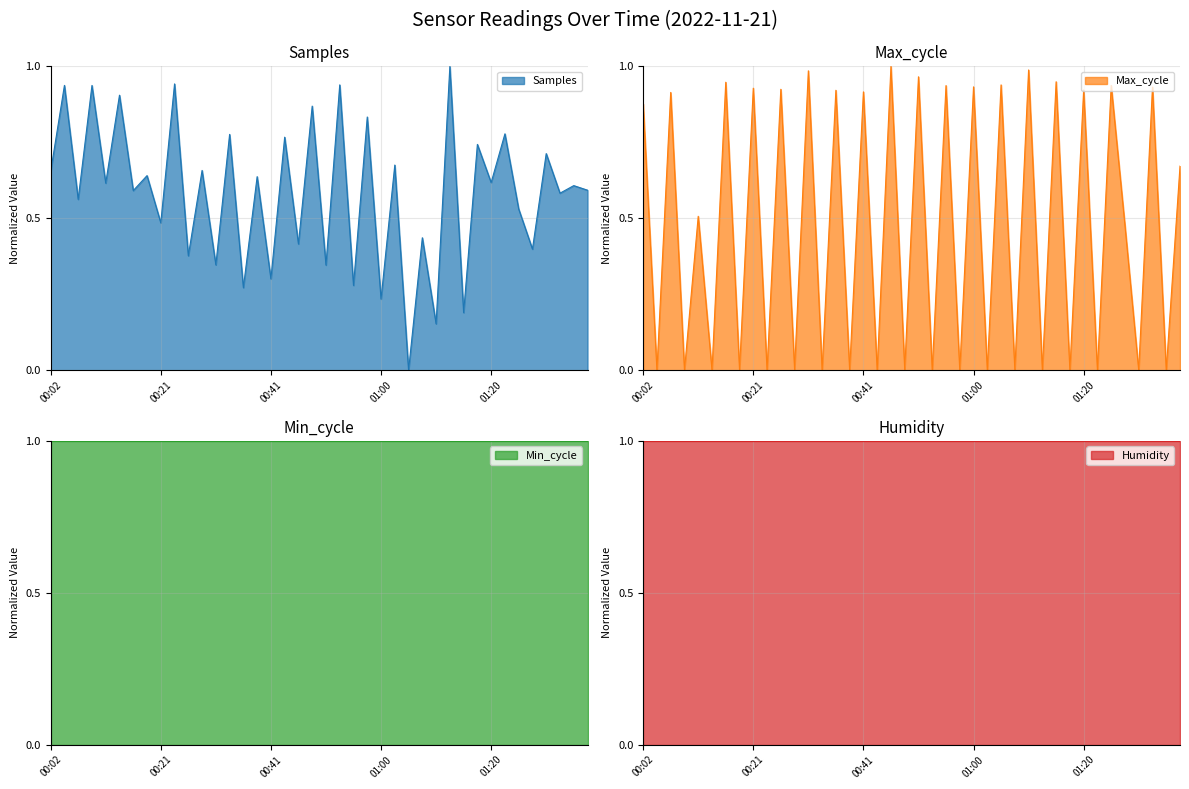

After their last crossing, which series has the higher values: Samples or Max_cycle?

Max_cycle